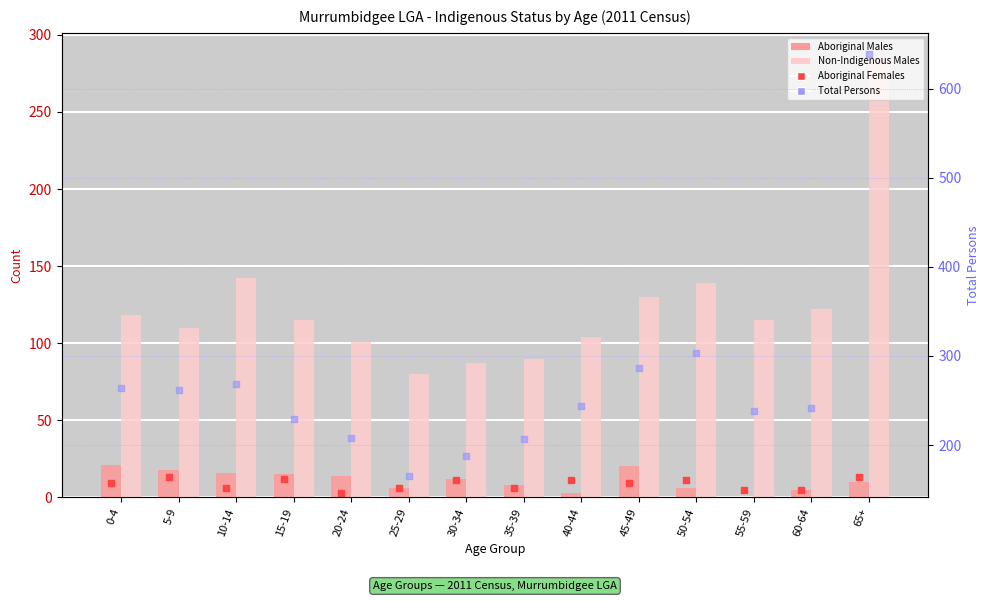

Which series has the largest total across all categories?

Total Persons